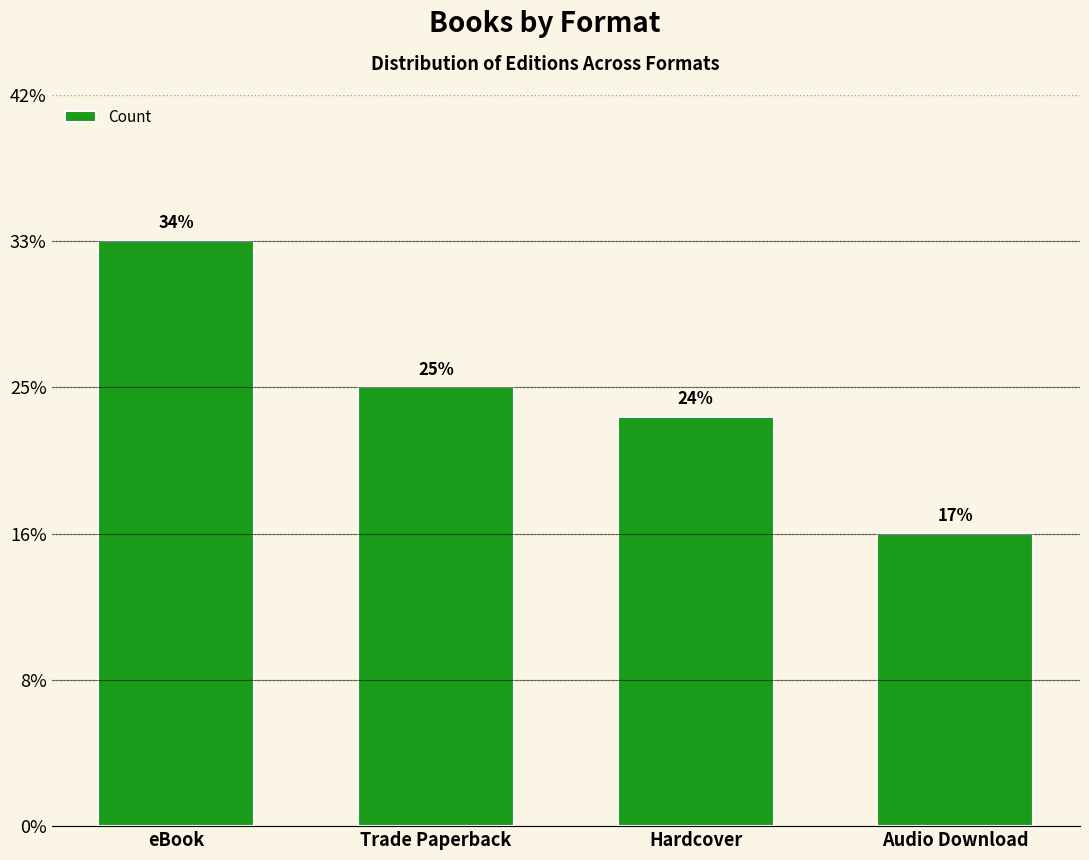

Does the chart contain any negative values?

No